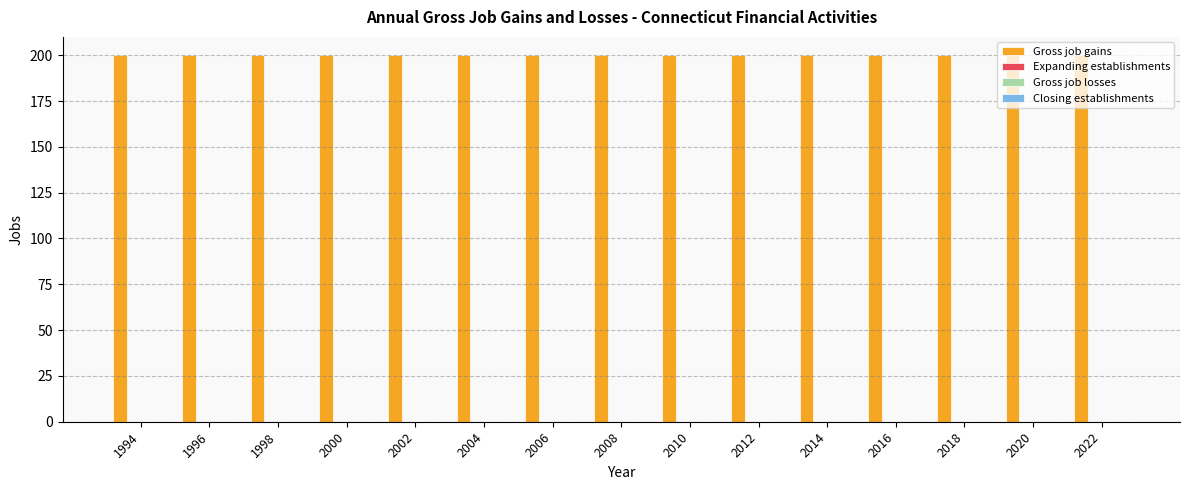

Does the chart contain any negative values?

No